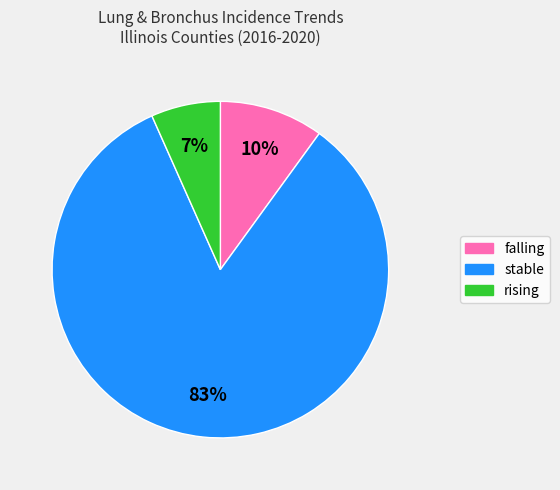

Does stable represent more than half of the total?

Yes